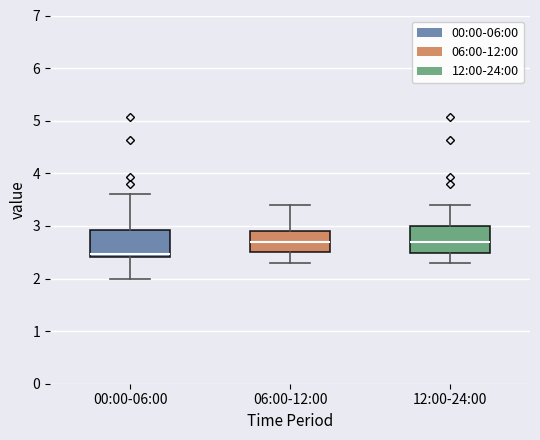

Which box has the lowest median line?

00:00-06:00